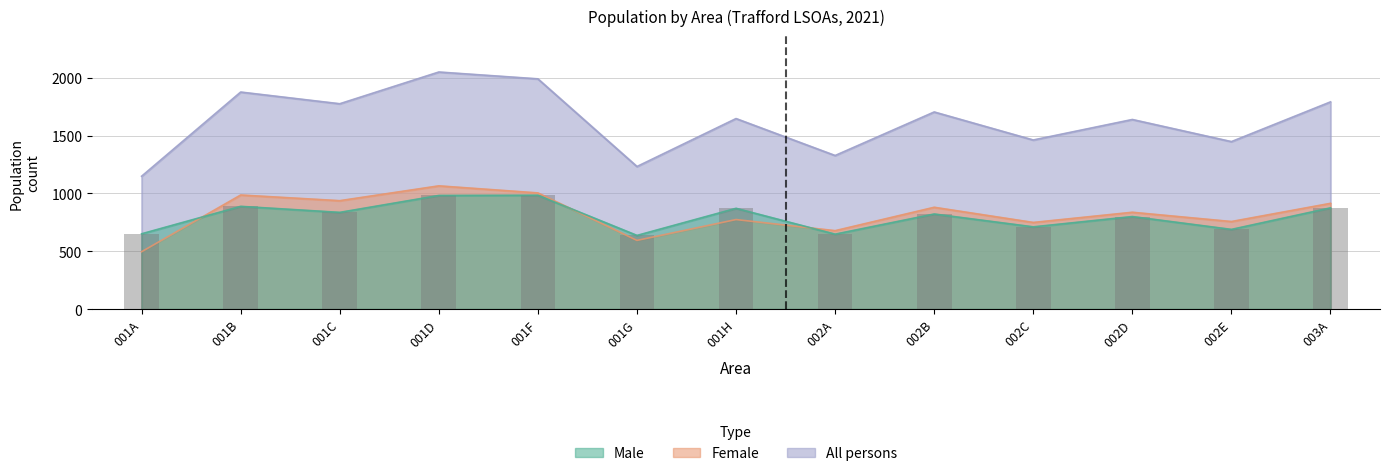

How many values exceed 823?

6